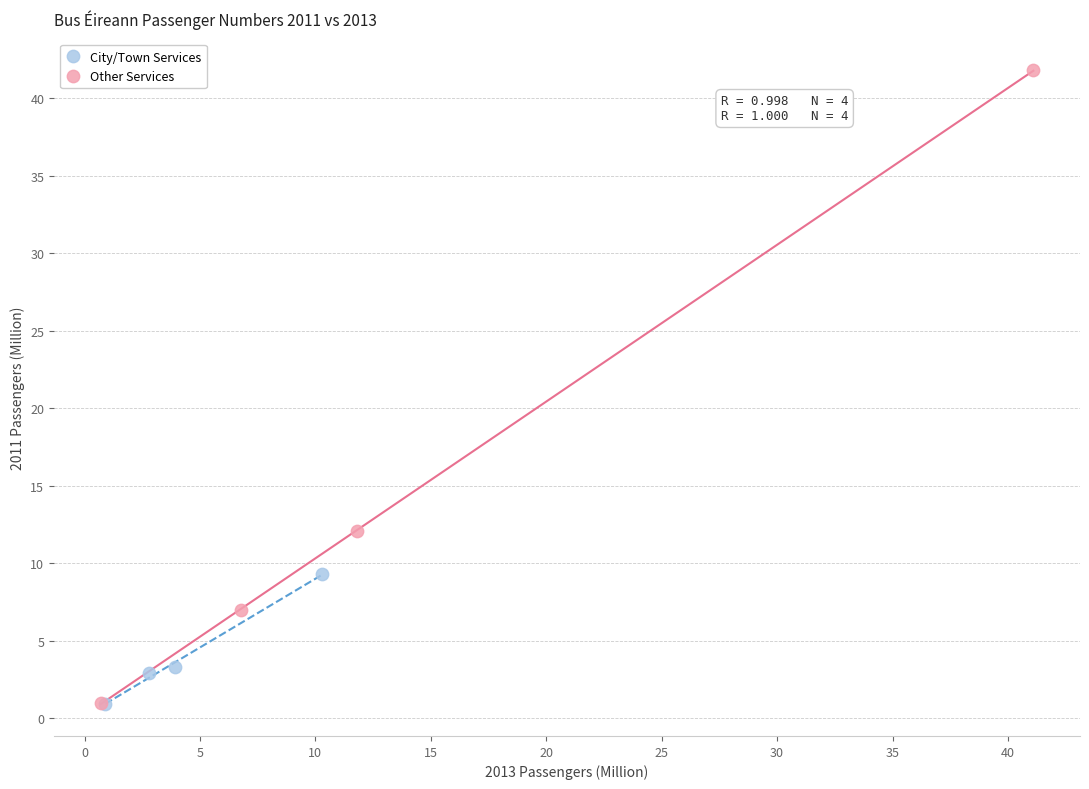

Which series reaches the maximum Y coordinate?

Other Services